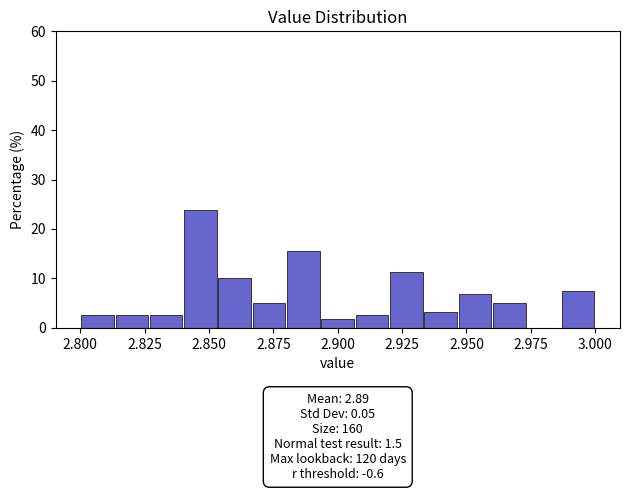

Around what value on the x-axis is the tallest bar? Give the approximate position of its centre, as read against the axis.

2.845